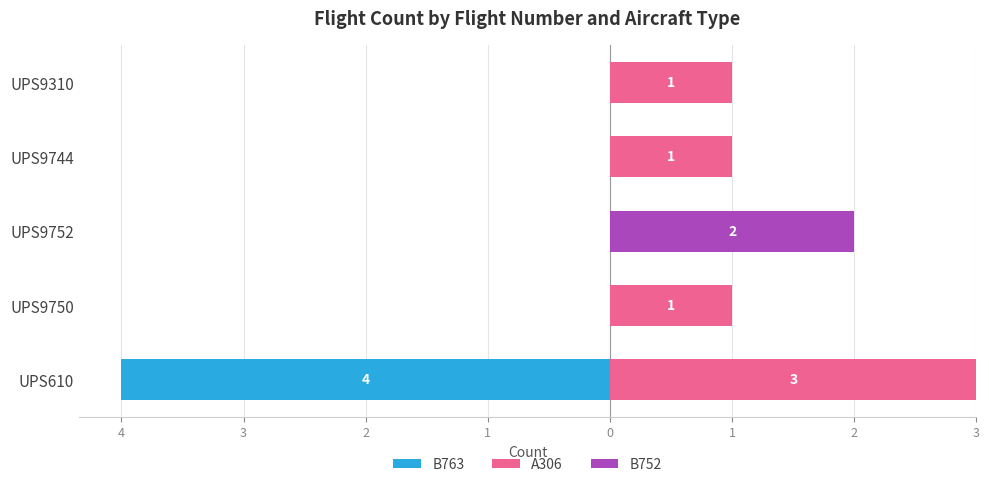

Reading right to left, what are all the values shown in this chart?

B763: 0	0	0	0	-4
A306: 1	1	0	1	3
B752: 0	0	2	0	0